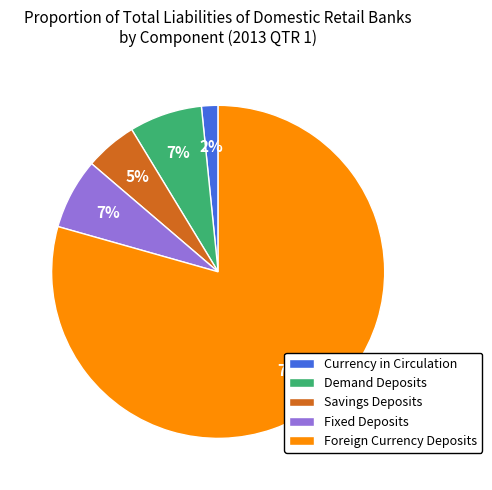

Does Foreign Currency Deposits account for over 50% of the chart?

Yes